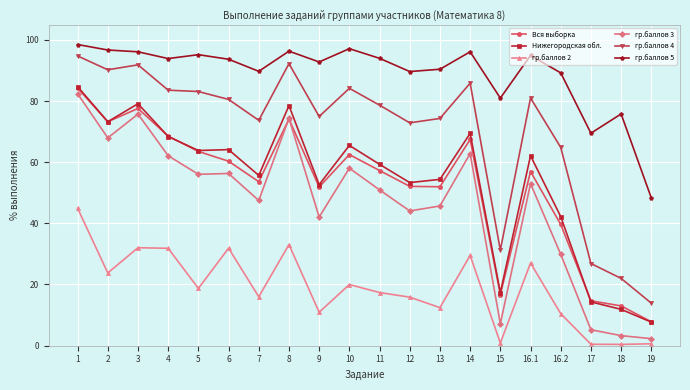

What is the total value across all series at 7?

336.1